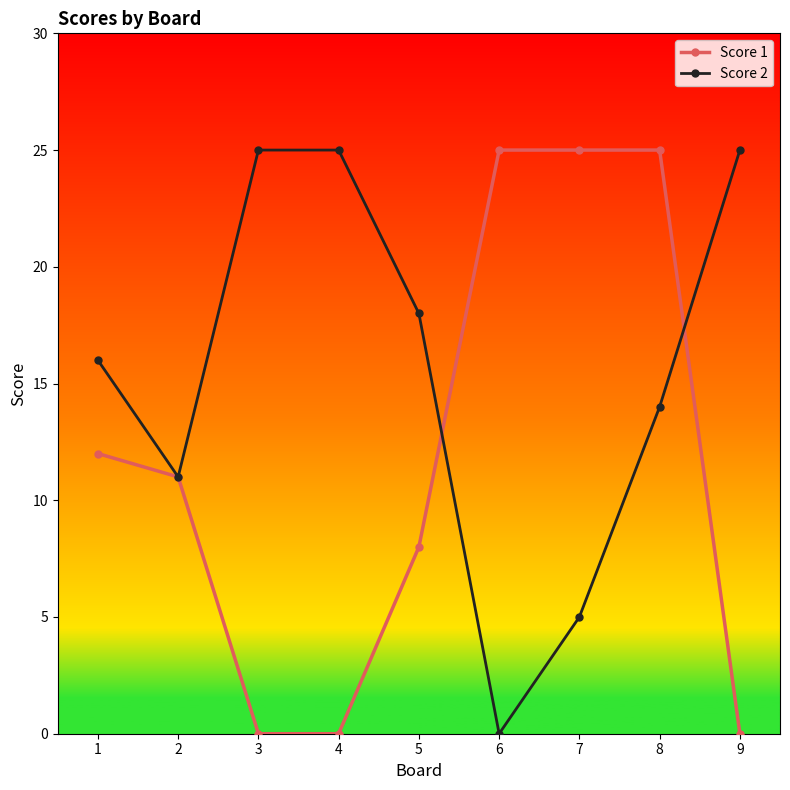

What is the value of the Score 2 point at the 5th from the left?

18